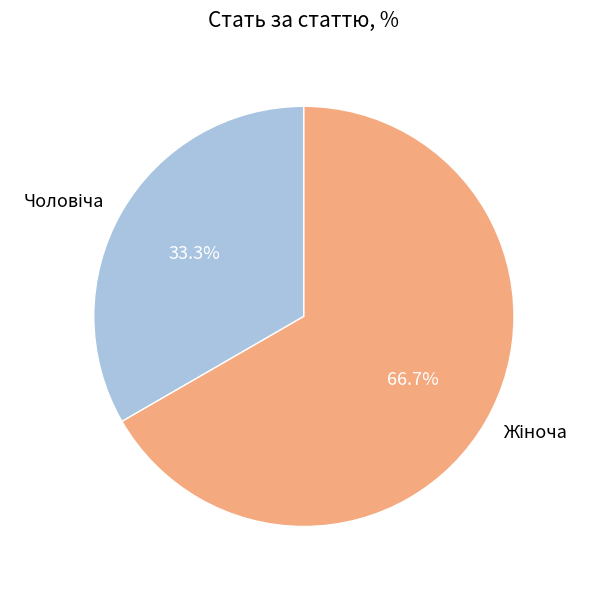

Does any single category account for the majority?

Yes